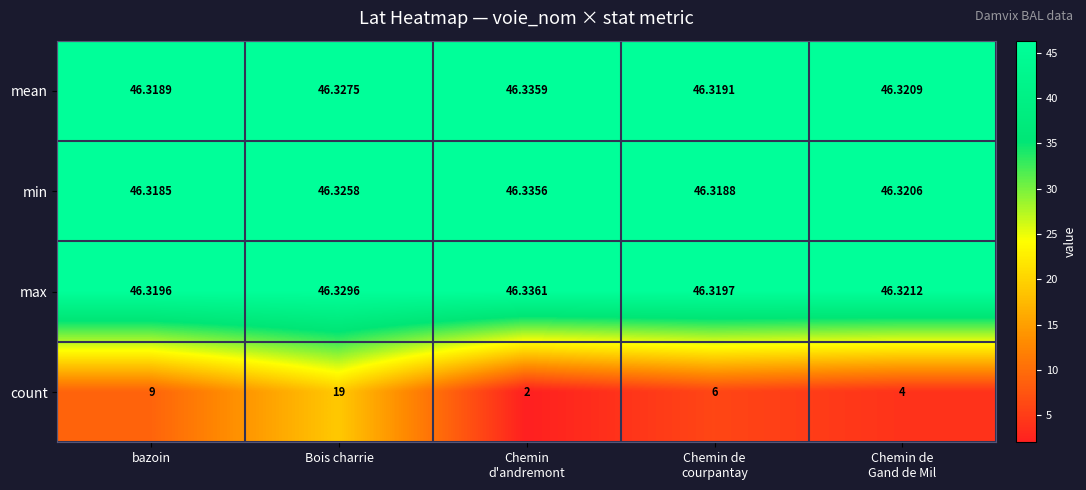

Rank the series by their maximum value, from lowest to highest.

count, min, mean, max